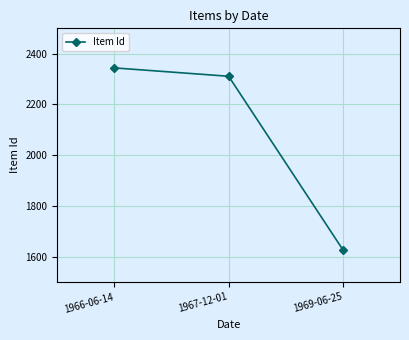

What is the label of the 2nd point from the left?

1967-12-01